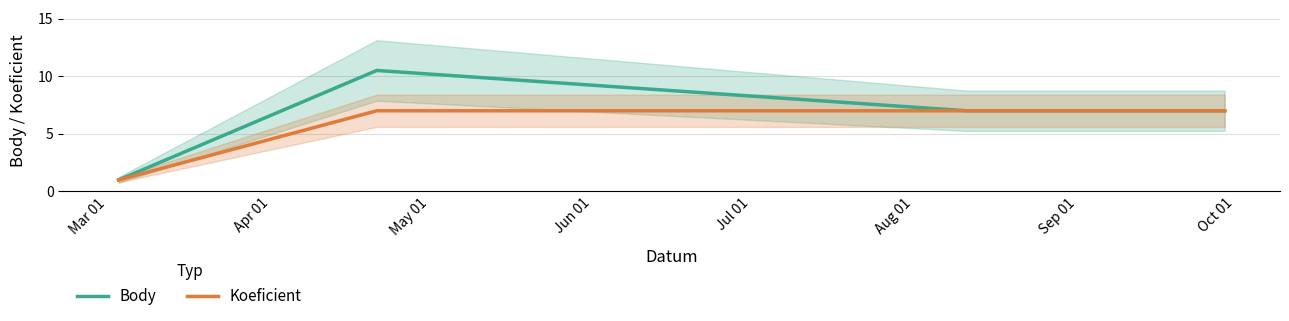

What is the approximate value of Body at Mar 01?

1.0